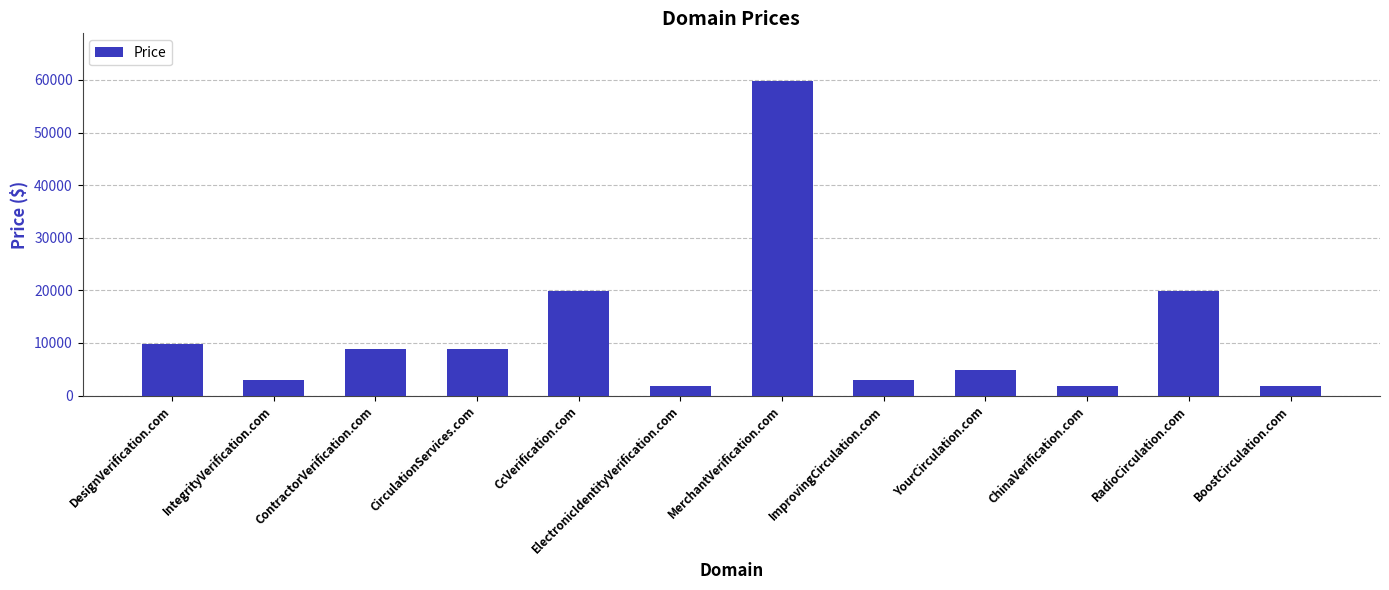

The chart shows a value of 79005 at MerchantVerification.com. True or false?

False